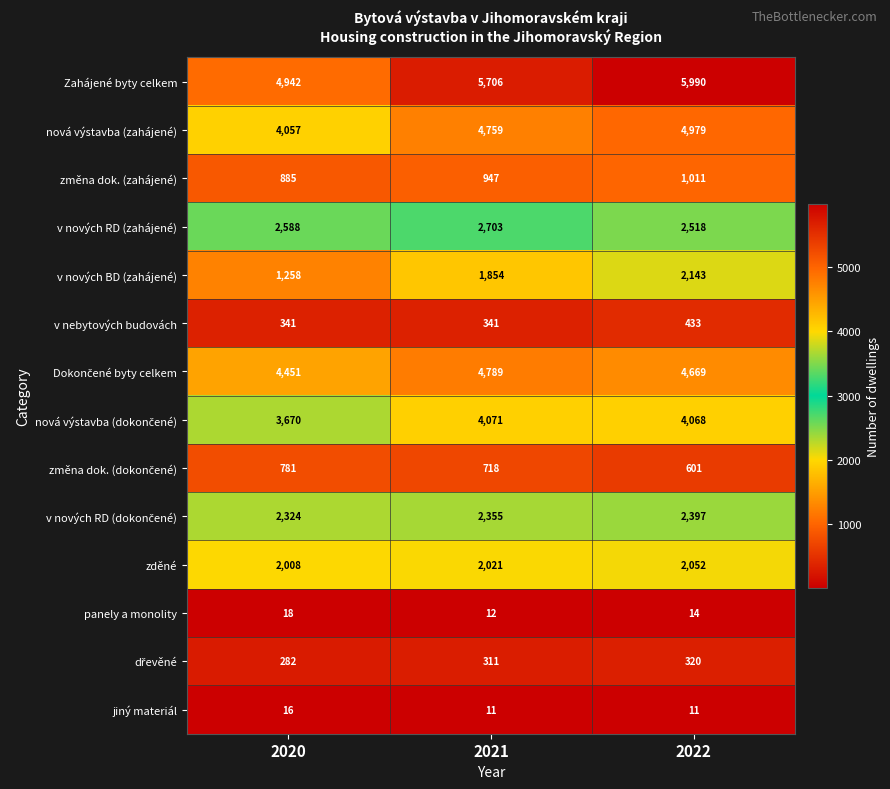

Which series changed the most between 2021 and 2022?

v nových BD (zahájené)